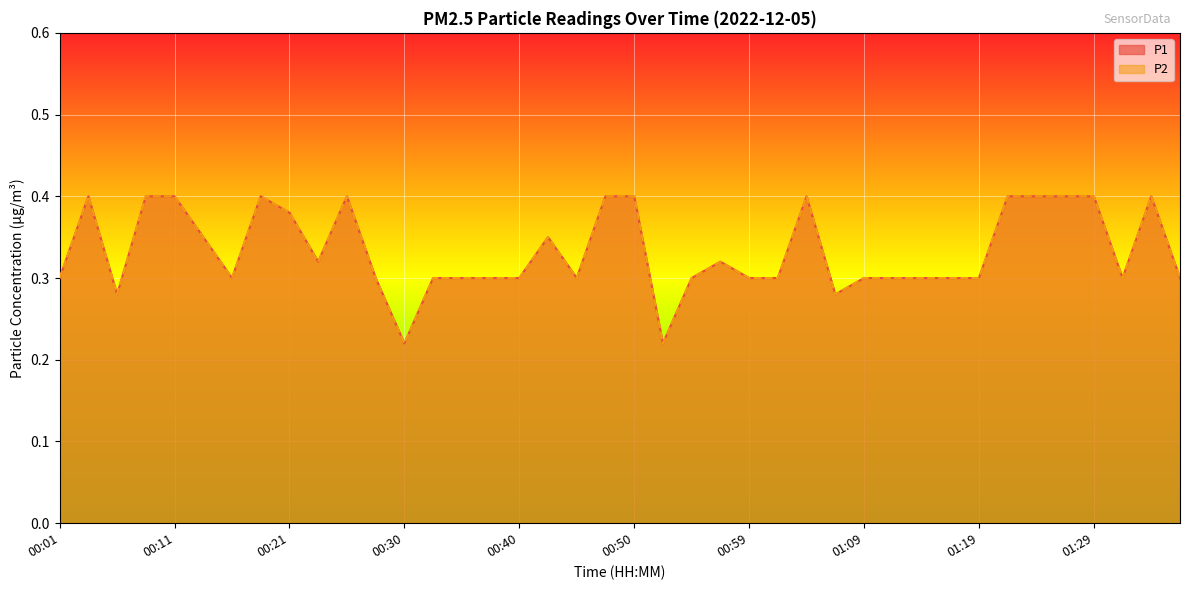

What is the minimum value for P2?

0.2